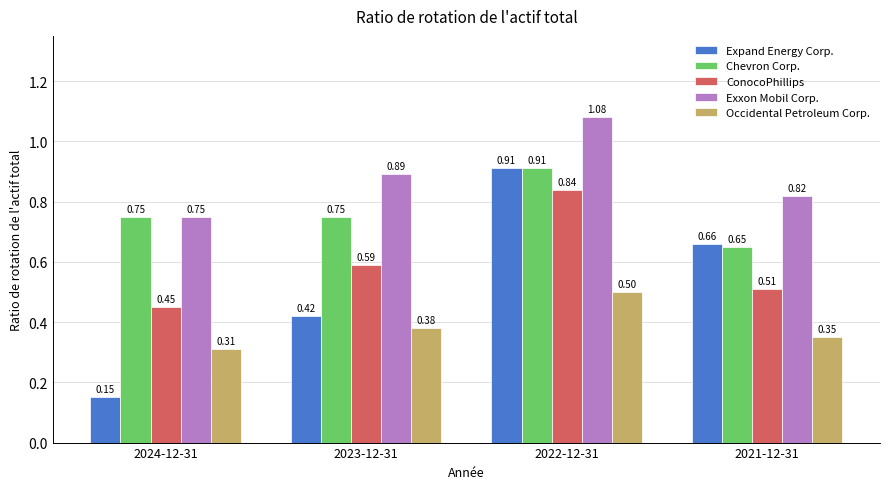

What is the difference between the maximum and second lowest values in the Expand Energy Corp. series?

0.5